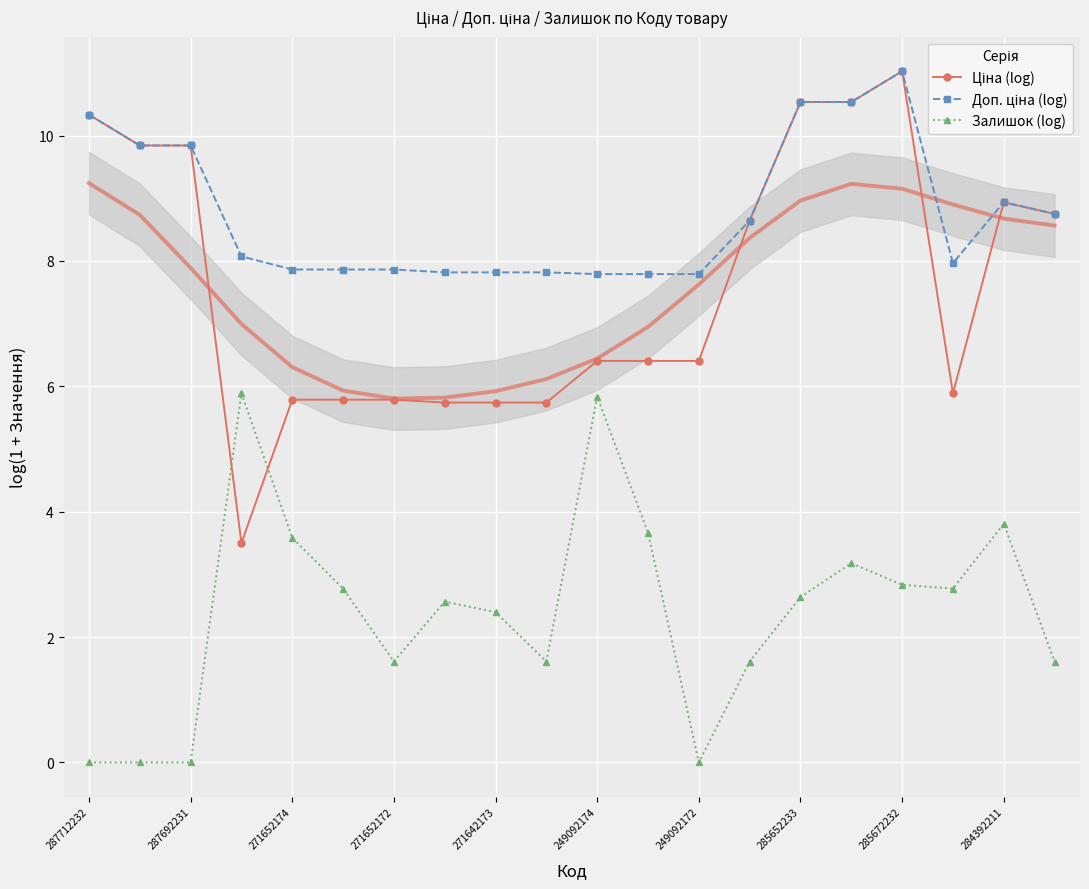

True or false: Залишок (log) has more than 2 points higher than both neighbors.

True